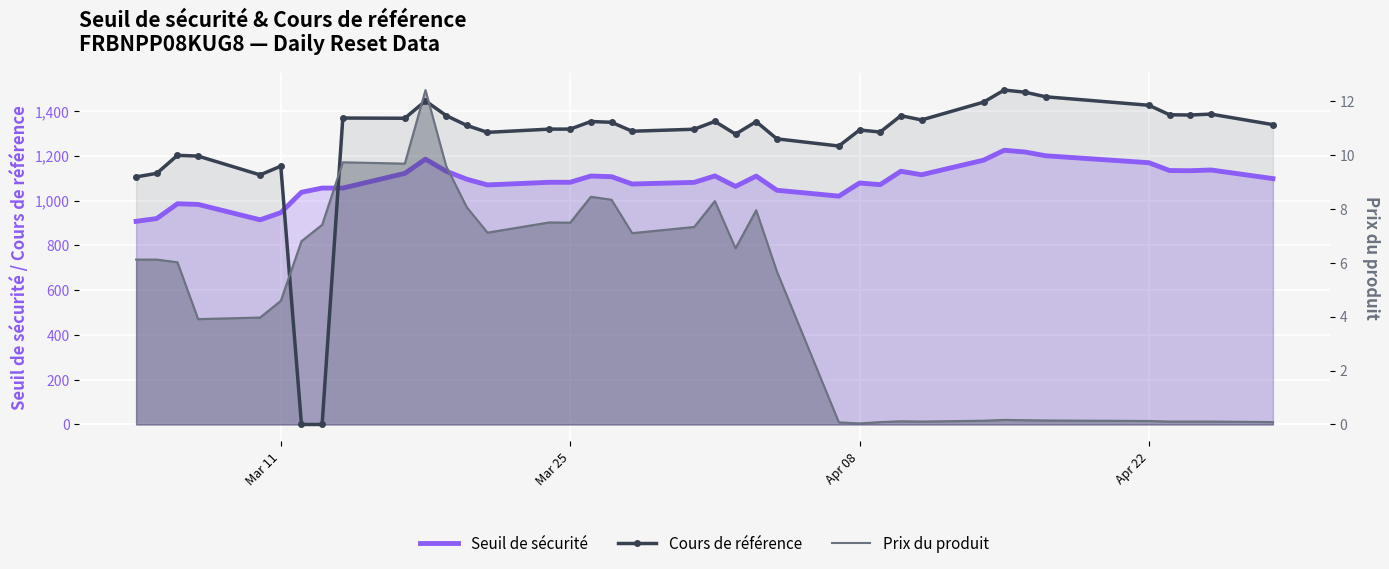

Reading left to right, what are all the values shown in this chart?

Seuil de sécurité: 907.6	920.0	986.0	983.2	914.3	946.3	1037.3	1056.2	1056.2	1121.8	1185.3	1131.6	1095.5	1070.1	1082.0	1082.0	1109.9	1107.0	1074.2	1081.6	1110.3	1063.5	1109.5	1046.3	1020.1	1078.7	1071.3	1131.2	1115.6	1180.8	1225.1	1217.3	1200.5	1169.3	1134.5	1133.7	1136.9	1098.4
Cours de référence: 1106.0	1122.0	1202.5	1199.0	1115.0	1154.0	0.0	0.0	1369.0	1368.0	1445.5	1380.0	1336.0	1305.0	1319.5	1319.5	1353.5	1350.0	1310.0	1319.0	1354.0	1297.0	1353.0	1276.0	1244.0	1315.5	1306.5	1379.5	1360.5	1440.0	1494.0	1484.5	1464.0	1426.0	1383.5	1382.5	1386.5	1339.5
Prix du produit: 6.1	6.1	6.0	3.9	4.0	4.6	6.8	7.4	9.7	9.7	12.4	9.6	8.1	7.1	7.5	7.5	8.4	8.3	7.1	7.3	8.3	6.5	8.0	5.7	0.1	0.0	0.1	0.1	0.1	0.1	0.2	0.2	0.1	0.1	0.1	0.1	0.1	0.1